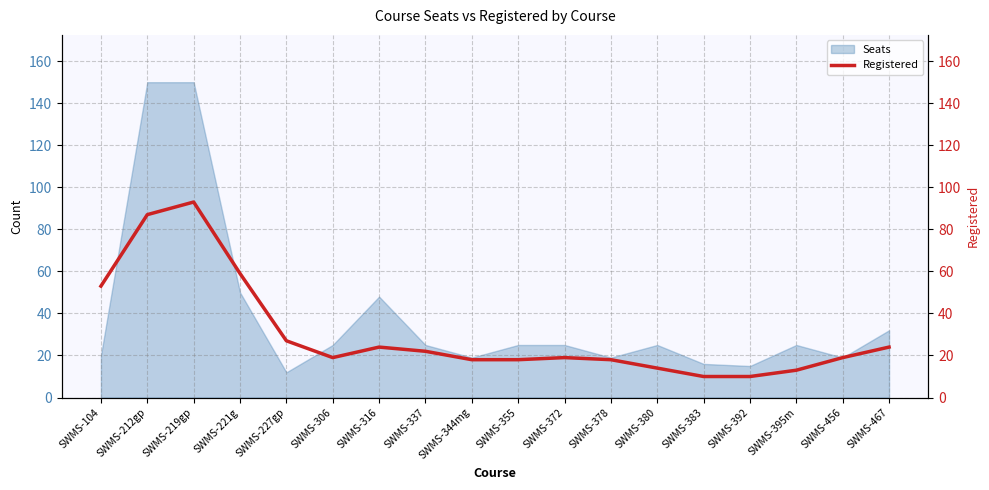

What is the smallest value displayed?

10